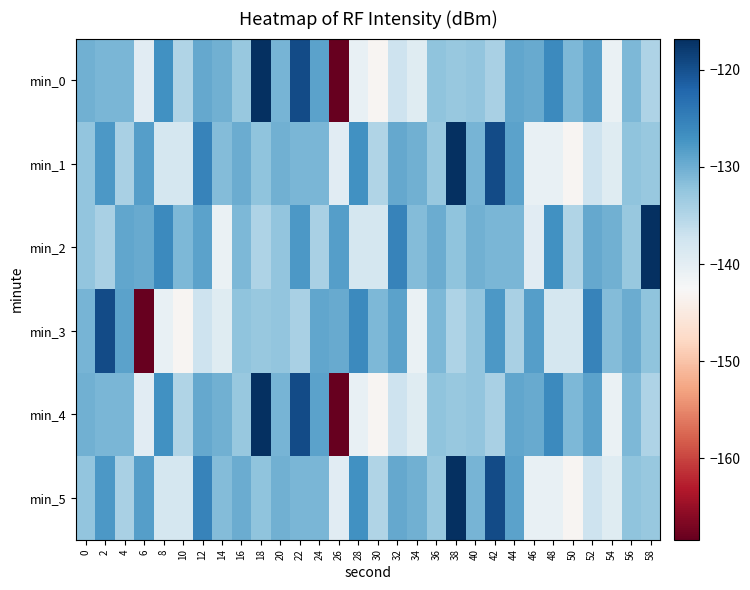

What is the smallest value displayed?

-168.4